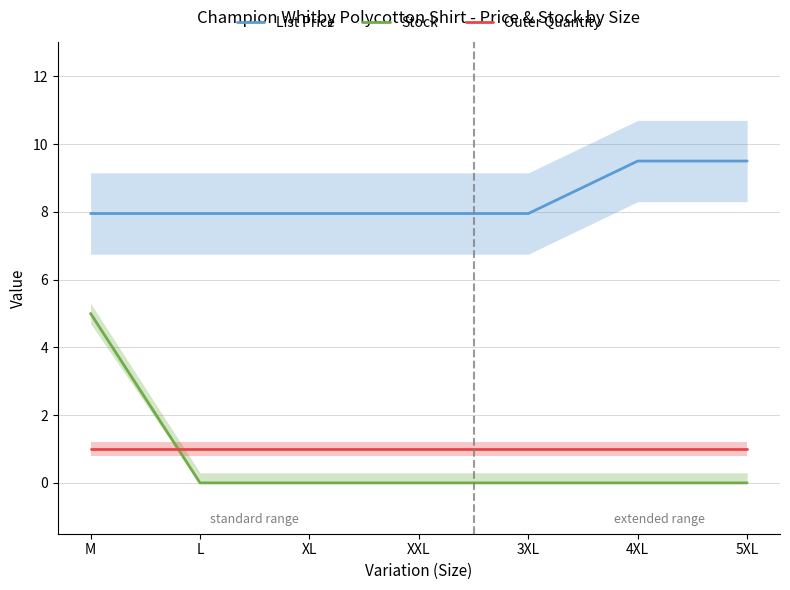

Is this an area chart (filled region under the line)?

No